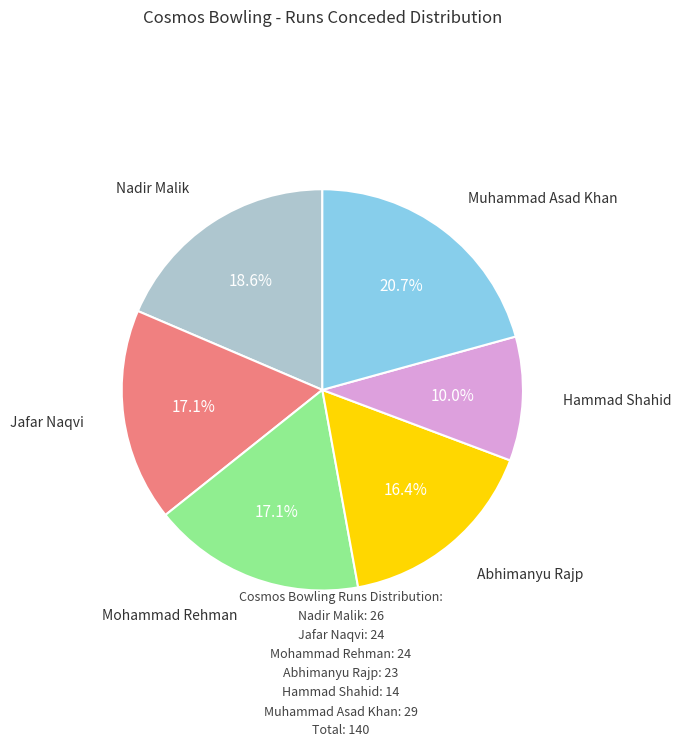

Does any single category account for the majority?

No